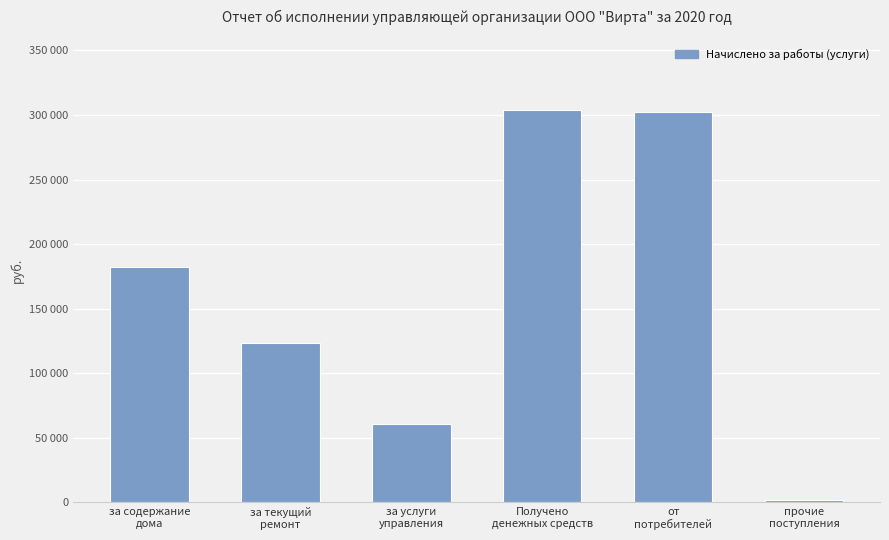

What is the value of the 4th bar from the left?

304225.3